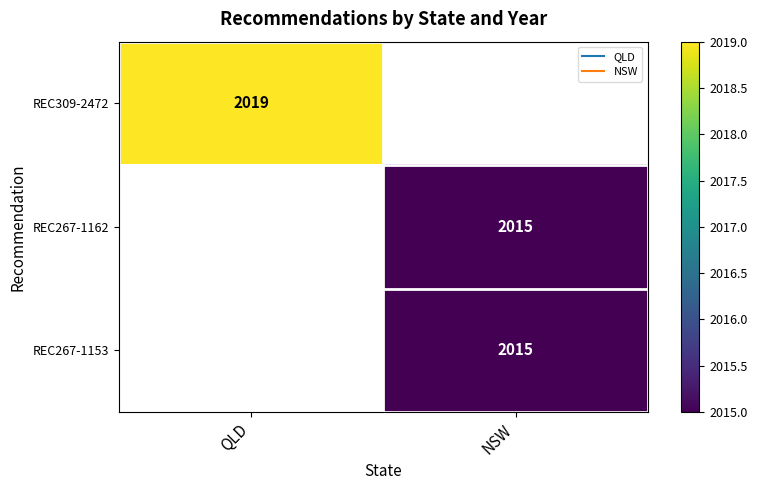

List the series in order of their peak value, highest first.

REC309-2472, REC267-1162, REC267-1153